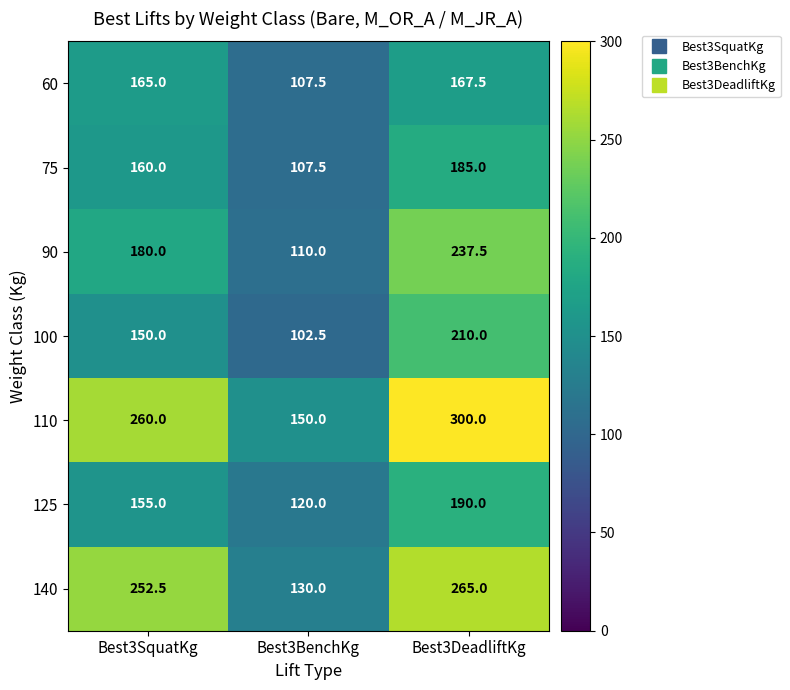

Is it true that 110 equals 300.0 at Best3DeadliftKg?

True